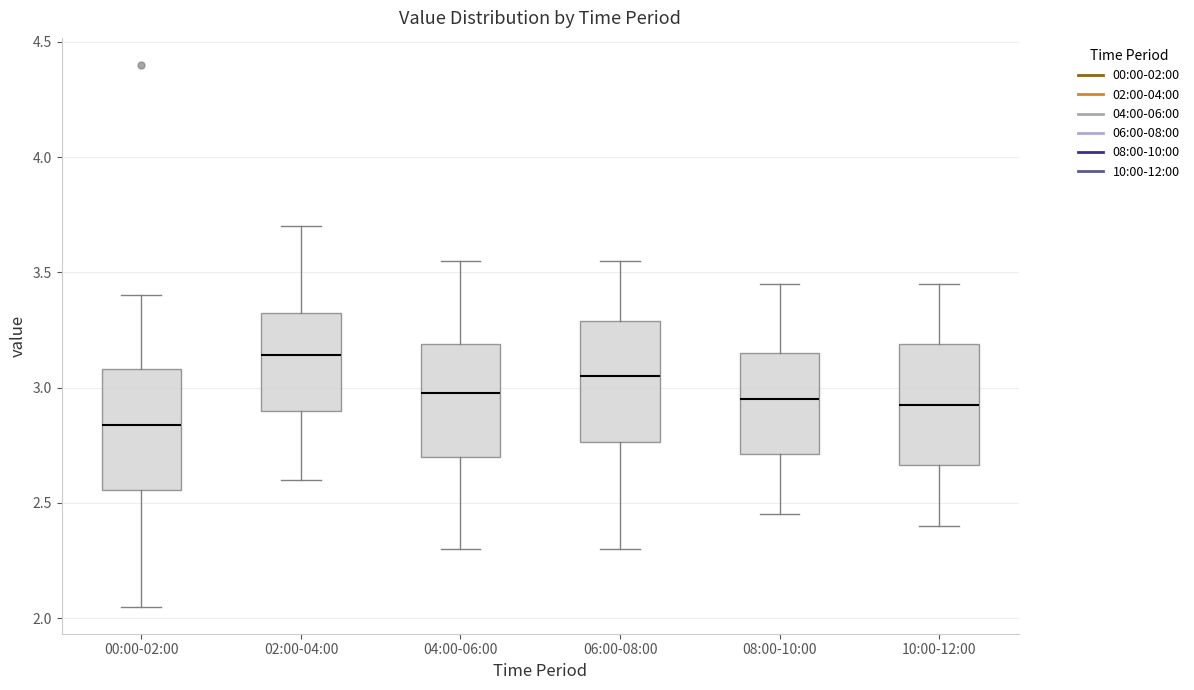

Reading left to right, read every box against the y-axis: the position of its median line, the range the box covers, and the ends of its whiskers. The values are not printed on the chart, so give them approximately, as read against the axis.

00:00-02:00: median 2.85, box 2.55 to 3.10, whiskers 2.05 to 3.40
02:00-04:00: median 3.15, box 2.90 to 3.30, whiskers 2.60 to 3.70
04:00-06:00: median 3.00, box 2.70 to 3.20, whiskers 2.30 to 3.55
06:00-08:00: median 3.05, box 2.75 to 3.30, whiskers 2.30 to 3.55
08:00-10:00: median 2.95, box 2.70 to 3.15, whiskers 2.45 to 3.45
10:00-12:00: median 2.95, box 2.65 to 3.20, whiskers 2.40 to 3.45